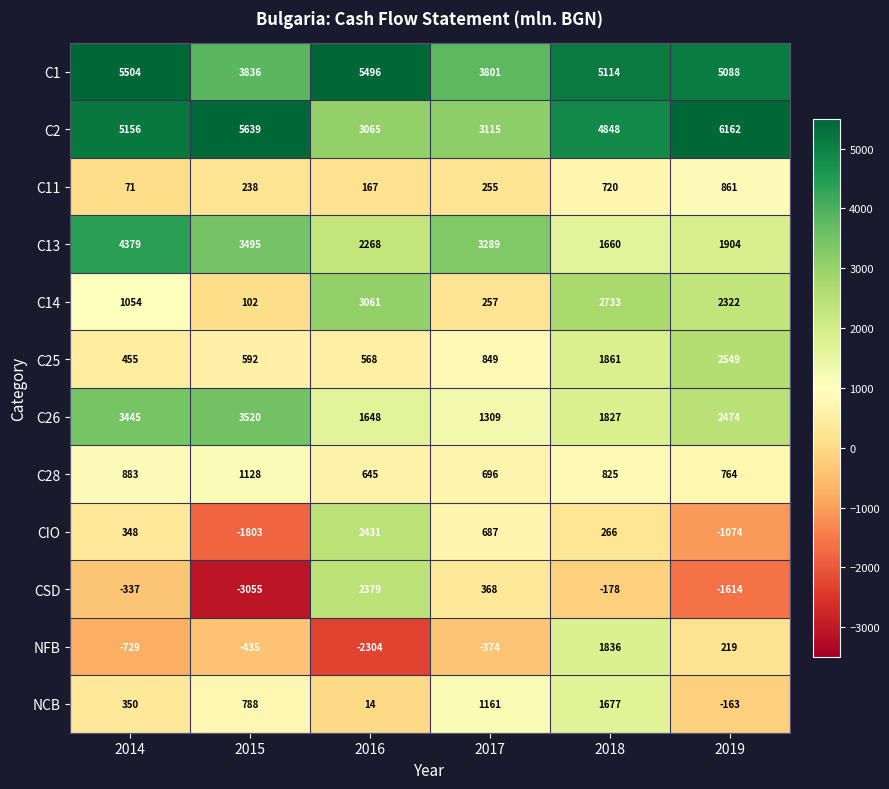

Between 2014 and 2017, which series saw the biggest shift?

C26